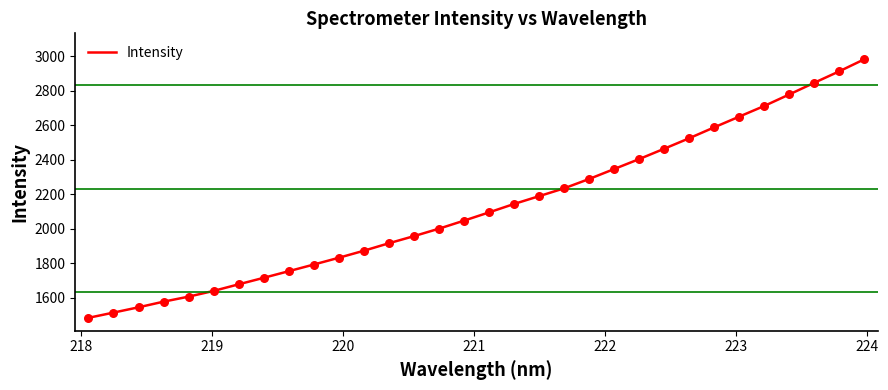

What is the smallest value displayed?

1484.1